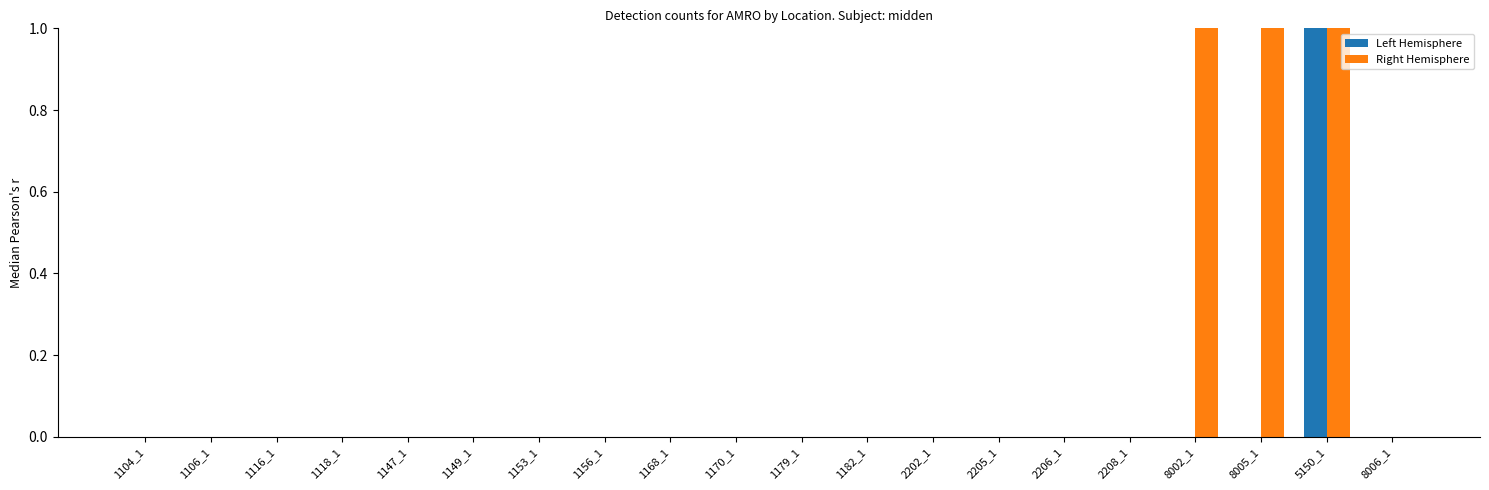

Reading left to right, list all the values displayed in this chart.

Left Hemisphere: 0	0	0	0	0	0	0	0	0	0	0	0	0	0	0	0	0	0	1	0
Right Hemisphere: 0	0	0	0	0	0	0	0	0	0	0	0	0	0	0	0	2	1	1	0